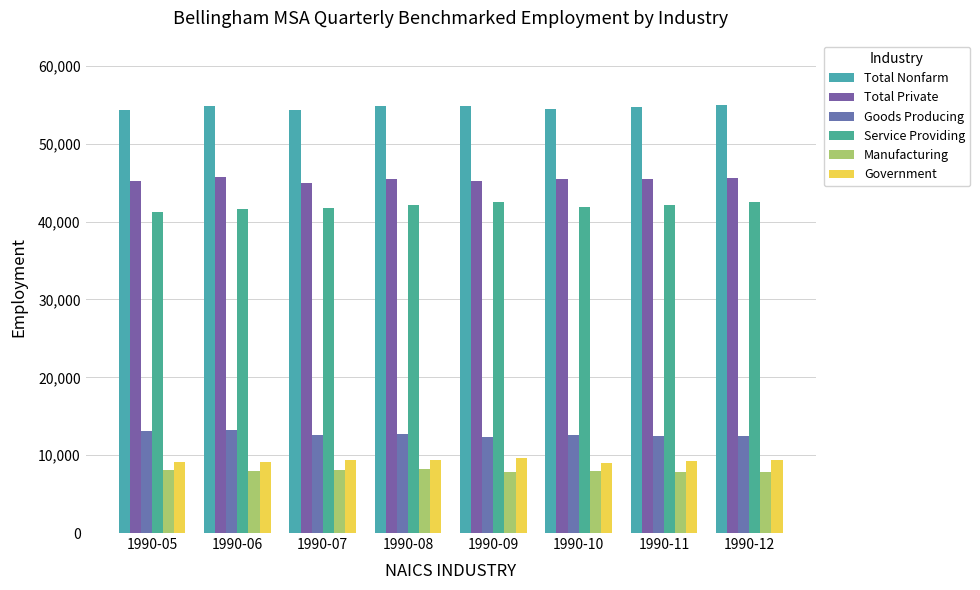

Reading left to right, list all the values displayed in this chart.

Total Nonfarm: 1990-05=54300	1990-06=54800	1990-07=54400	1990-08=54900	1990-09=54900	1990-10=54500	1990-11=54700	1990-12=55000
Total Private: 1990-05=45200	1990-06=45700	1990-07=45000	1990-08=45500	1990-09=45200	1990-10=45500	1990-11=45500	1990-12=45600
Goods Producing: 1990-05=13100	1990-06=13200	1990-07=12600	1990-08=12700	1990-09=12400	1990-10=12600	1990-11=12500	1990-12=12500
Service Providing: 1990-05=41200	1990-06=41600	1990-07=41800	1990-08=42200	1990-09=42500	1990-10=41900	1990-11=42200	1990-12=42500
Manufacturing: 1990-05=8100	1990-06=8000	1990-07=8100	1990-08=8200	1990-09=7900	1990-10=8000	1990-11=7800	1990-12=7800
Government: 1990-05=9100	1990-06=9100	1990-07=9400	1990-08=9400	1990-09=9700	1990-10=9000	1990-11=9200	1990-12=9400